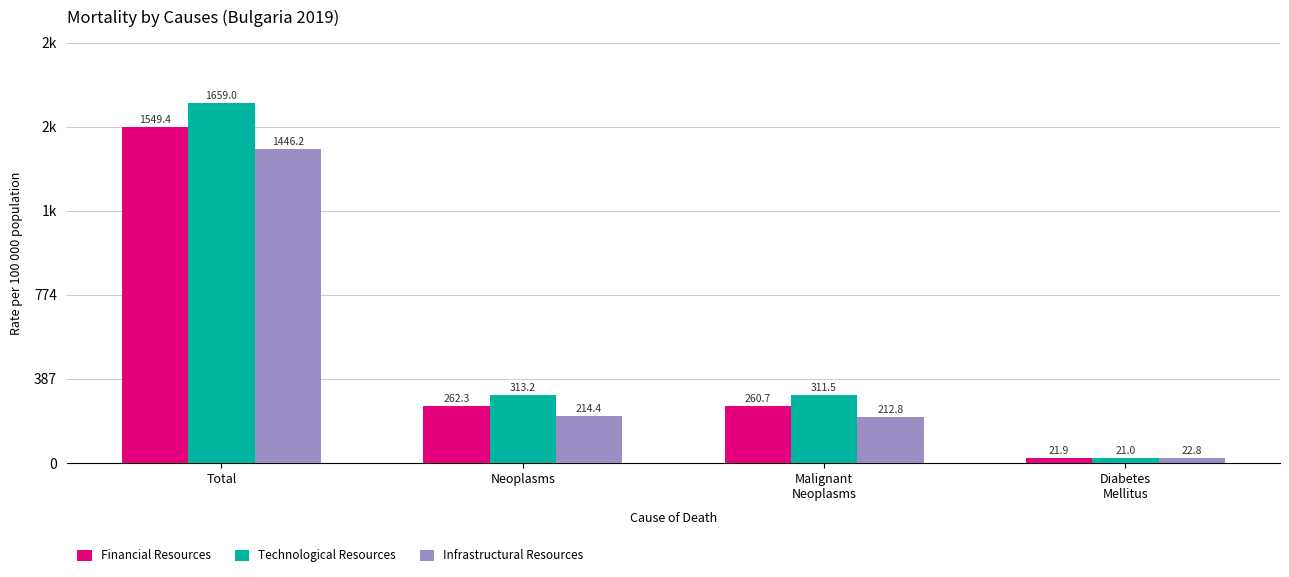

The value of Technological Resources at Total is 1659.0. True or false?

True